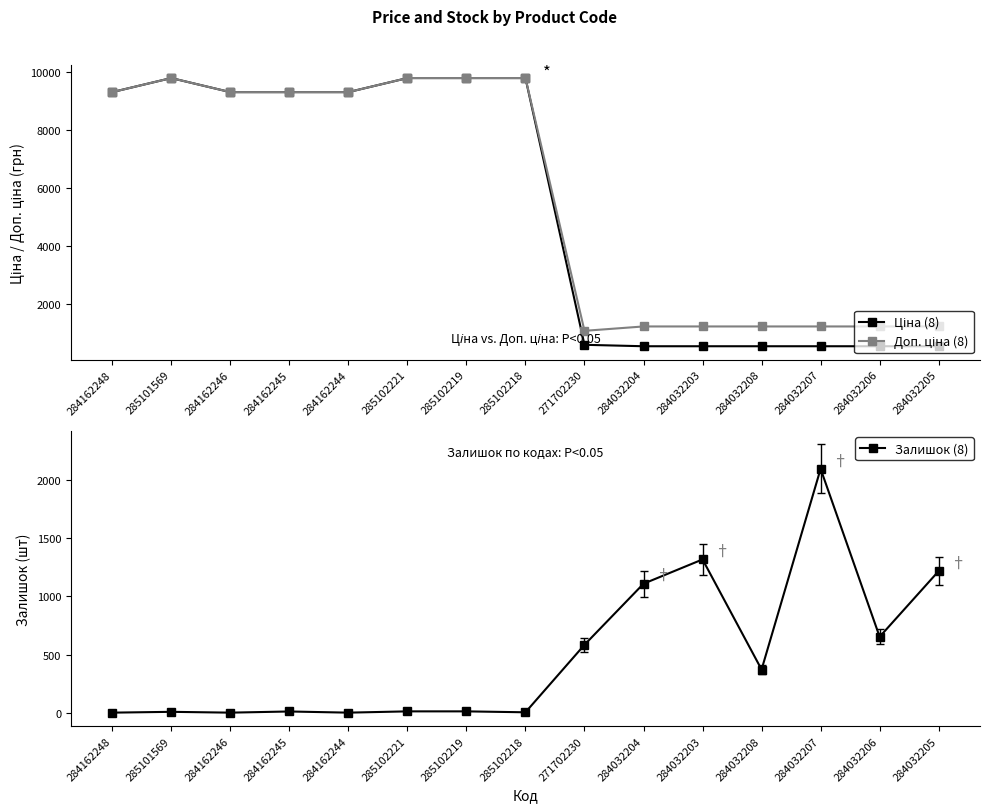

What are all the series names shown in the legend?

Ціна (8), Доп. ціна (8), Залишок (8)